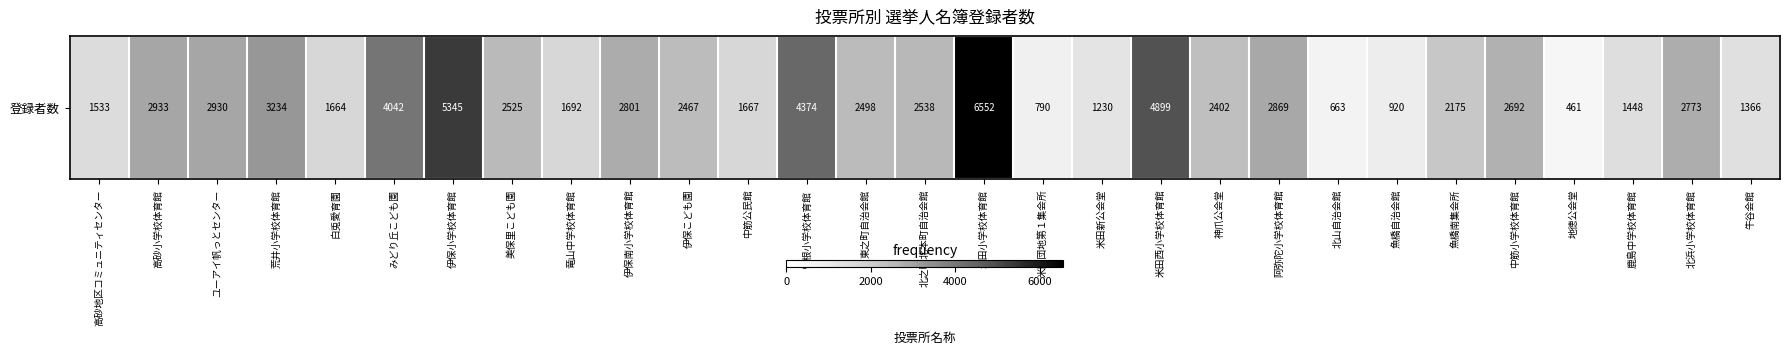

Which label corresponds to the smallest value in the chart?

地徳公会堂